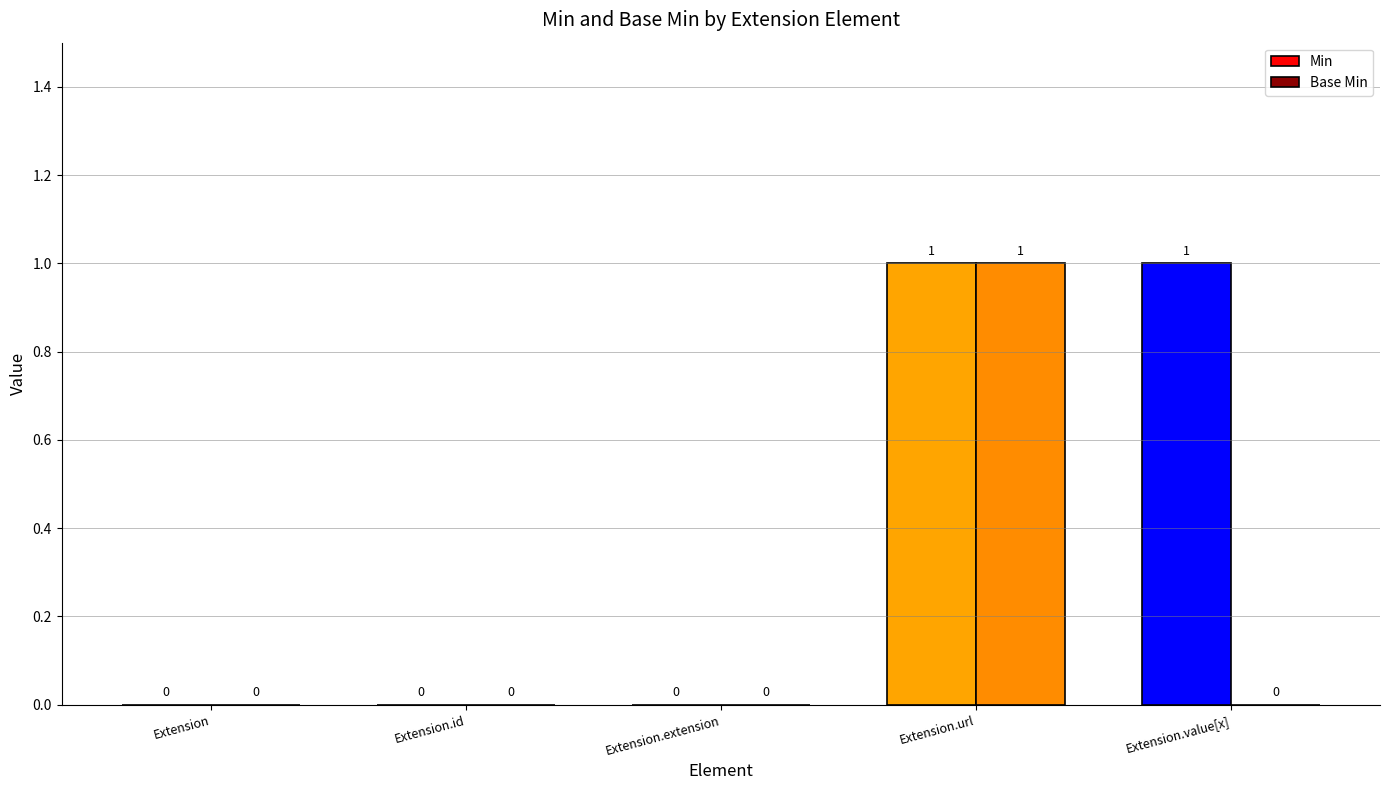

How many data points does each series have?

5